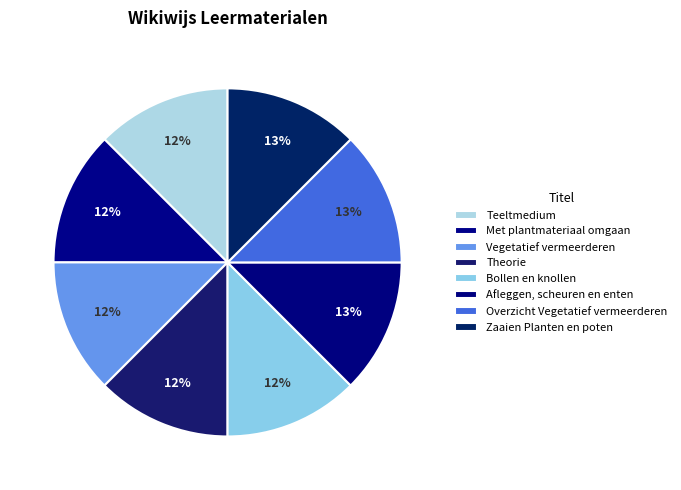

To the nearest percent, what percentage of the pie is Zaaien Planten en poten?

13%